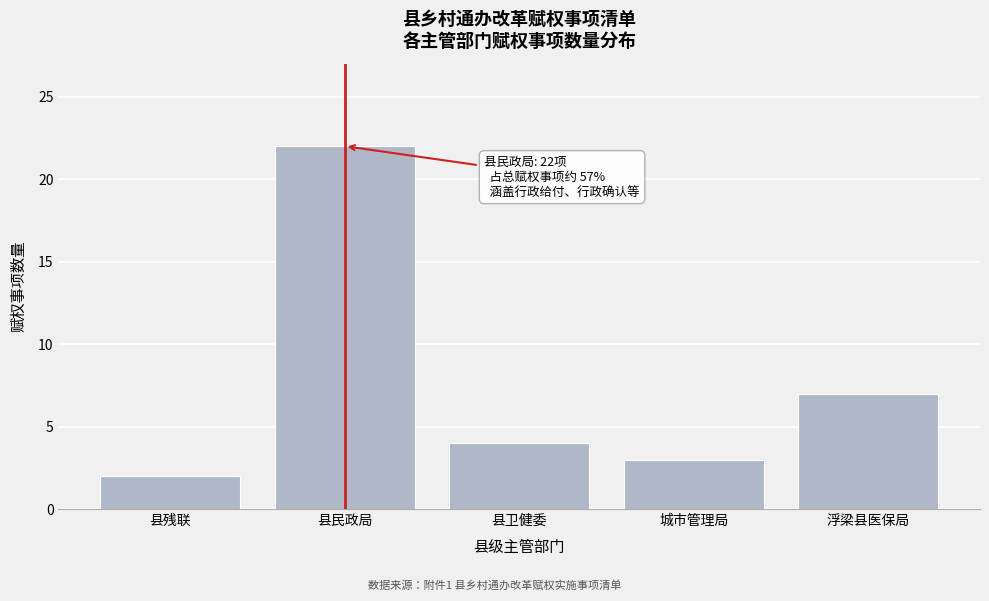

Reading right to left, transcribe all the data shown in this chart.

7	3	4	22	2